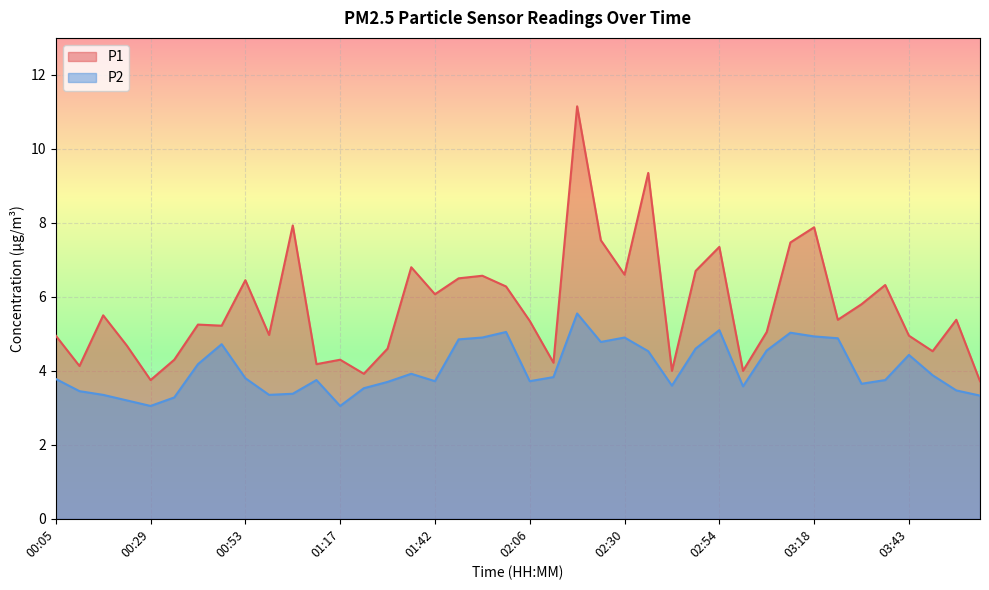

What is the label of the 40th point from the left?

04:01